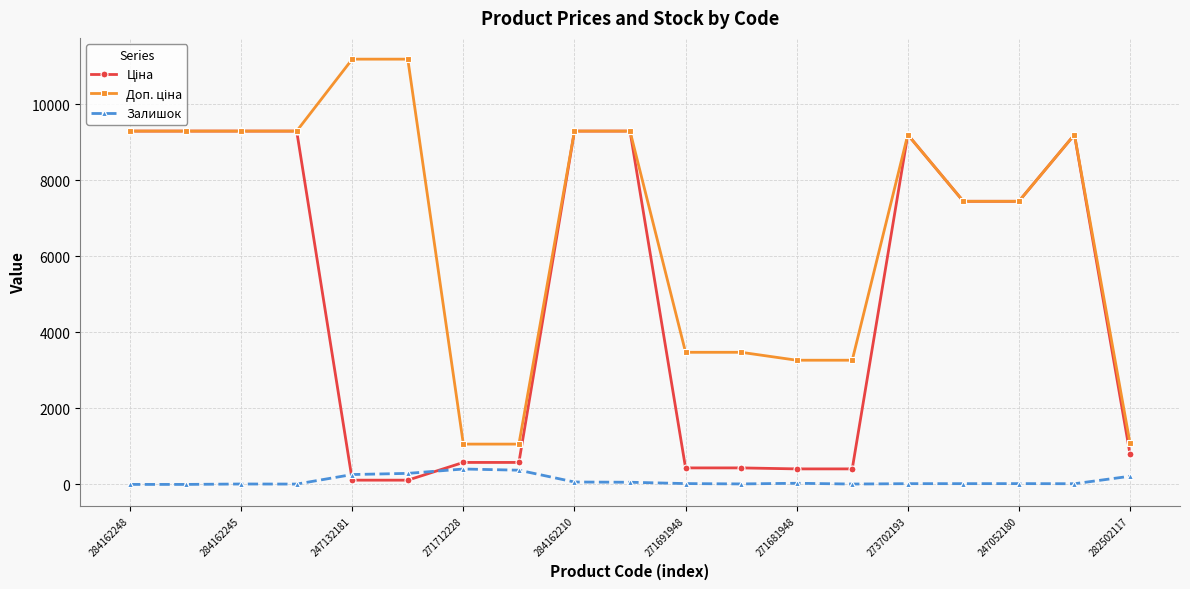

At how many categories does at least one series exceed 5305?

12